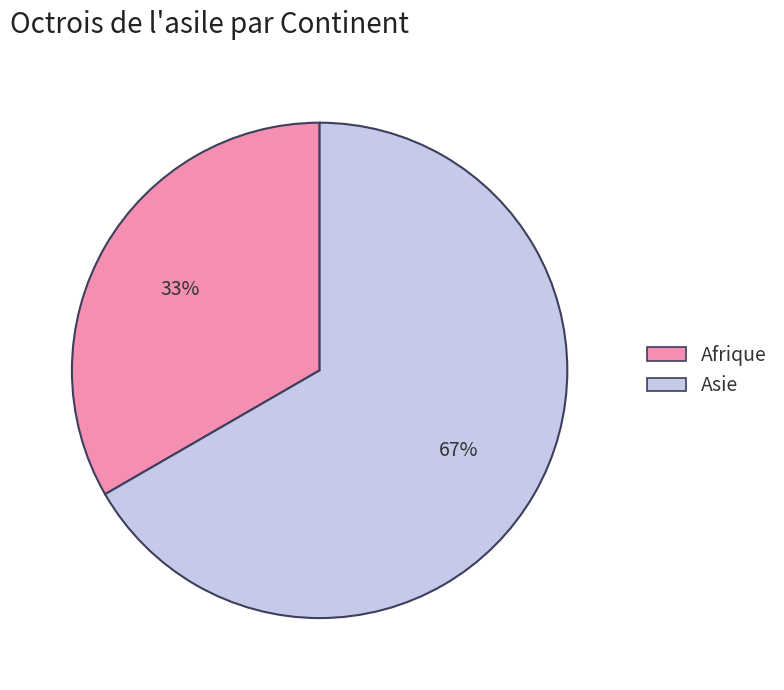

To the nearest percent, what portion does Afrique represent?

33%